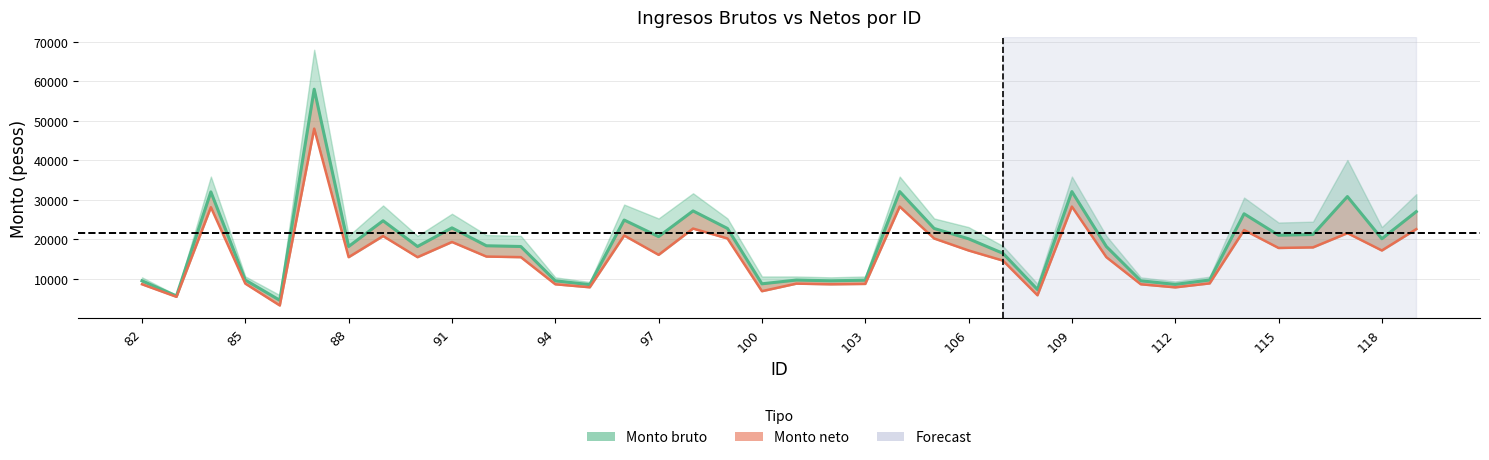

At 95, list the series in order from largest to smallest.

Monto bruto, Monto neto